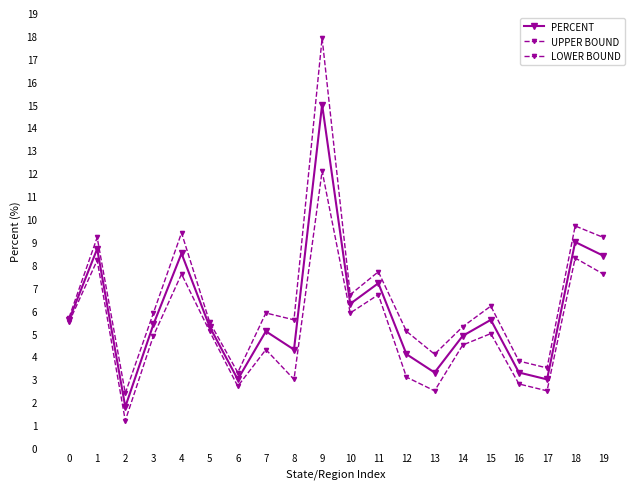

Reading left to right, transcribe all the data shown in this chart.

PERCENT: 0=5.6	1=8.7	2=1.8	3=5.4	4=8.5	5=5.3	6=3.0	7=5.1	8=4.3	9=15.0	10=6.3	11=7.2	12=4.1	13=3.3	14=4.9	15=5.6	16=3.3	17=3.0	18=9.0	19=8.4
UPPER BOUND: 0=5.7	1=9.2	2=2.4	3=5.9	4=9.4	5=5.5	6=3.3	7=5.9	8=5.6	9=17.9	10=6.7	11=7.7	12=5.1	13=4.1	14=5.3	15=6.2	16=3.8	17=3.5	18=9.7	19=9.2
LOWER BOUND: 0=5.5	1=8.2	2=1.2	3=4.9	4=7.6	5=5.1	6=2.7	7=4.3	8=3.0	9=12.1	10=5.9	11=6.7	12=3.1	13=2.5	14=4.5	15=5.0	16=2.8	17=2.5	18=8.3	19=7.6